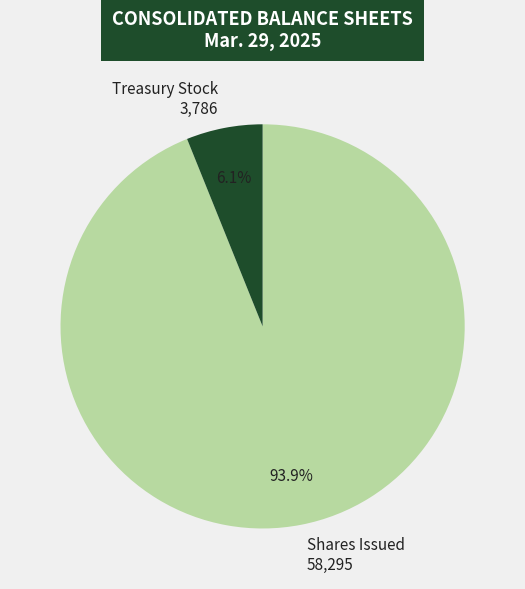

Is there a majority slice in this chart?

Yes